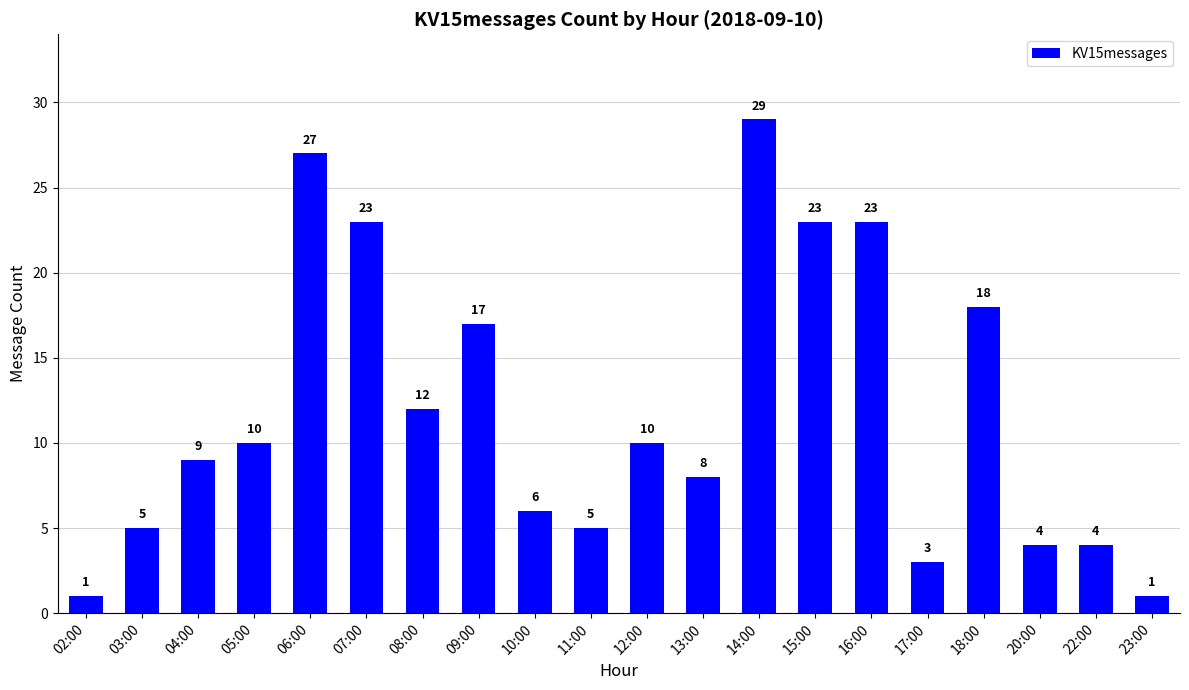

How many bars are there in total?

20